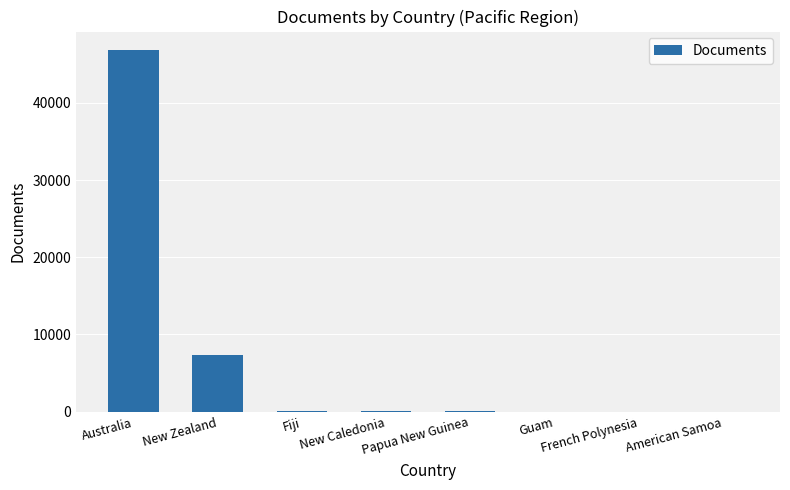

Which category has the highest value across all series?

Australia